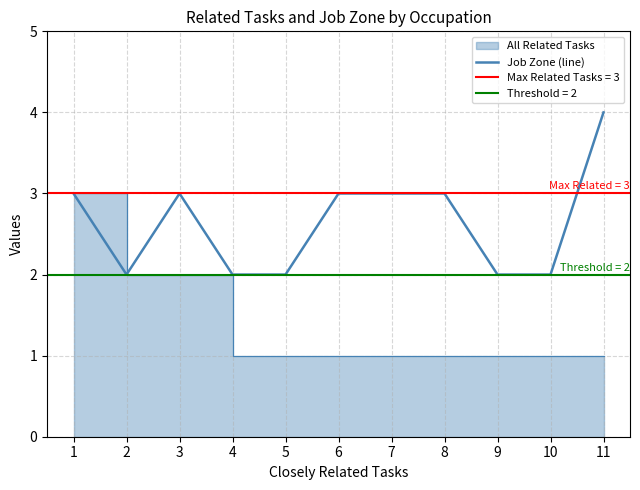

The chart shows a value of 3 at 5. True or false?

False